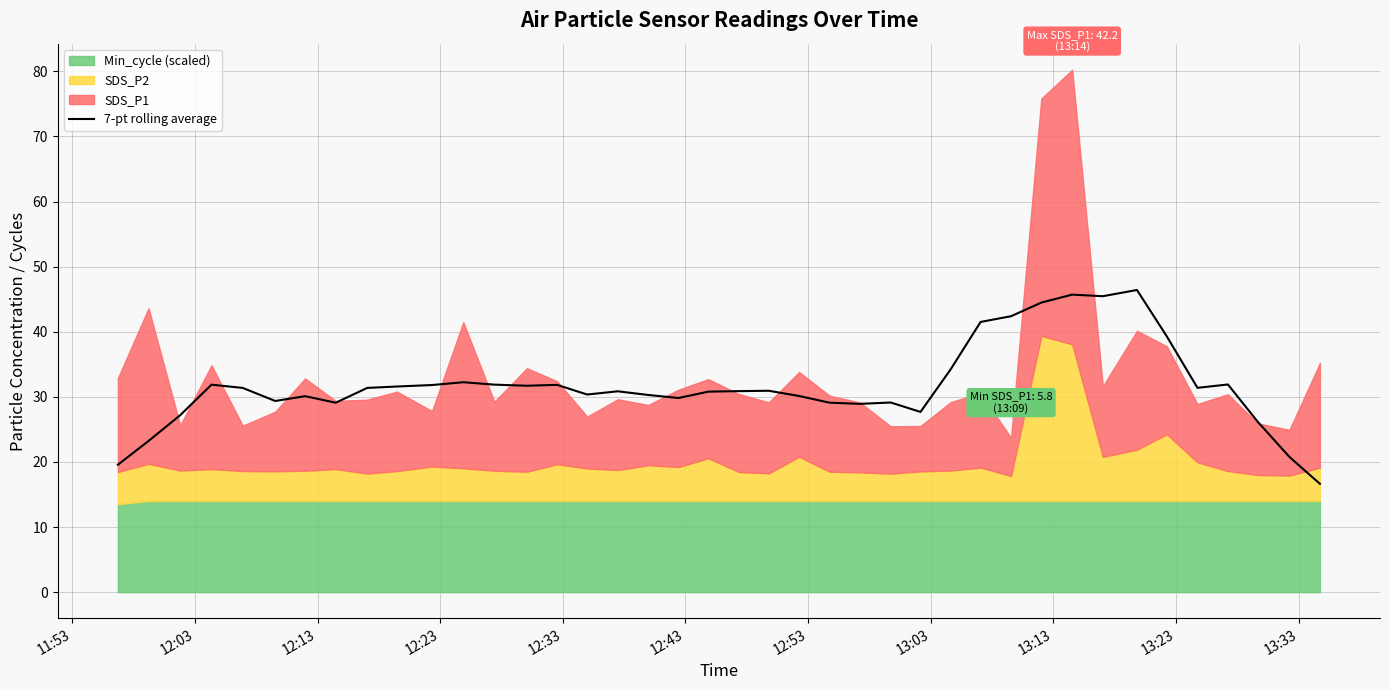

What is the maximum value for 7-pt rolling average?

46.4